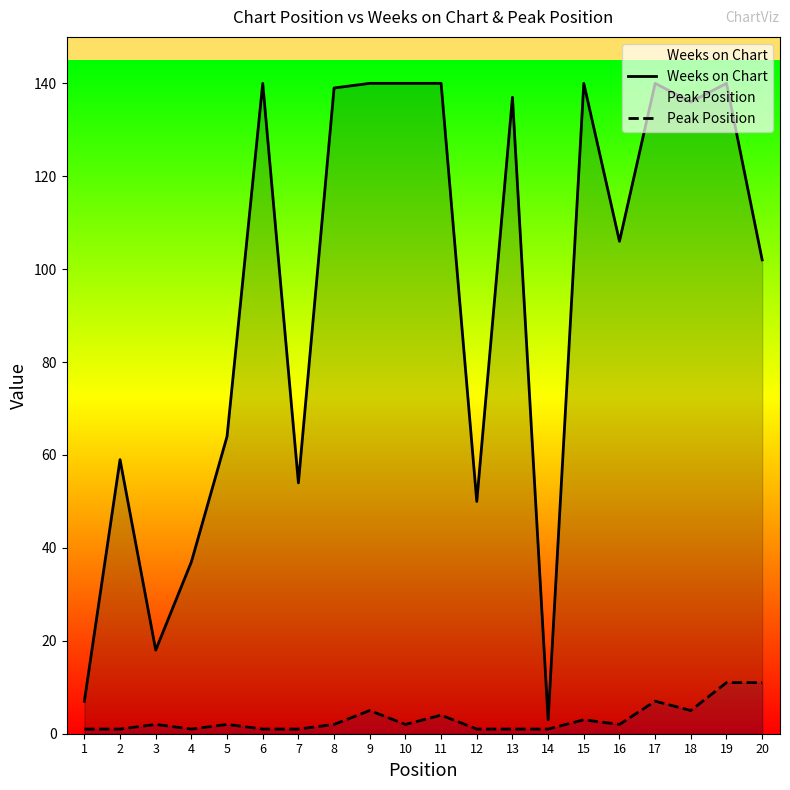

Reading left to right, list all the values displayed in this chart.

Weeks on Chart: 1=7	2=59	3=18	4=37	5=64	6=140	7=54	8=139	9=140	10=140	11=140	12=50	13=137	14=3	15=140	16=106	17=140	18=136	19=140	20=102
Peak Position: 1=1	2=1	3=2	4=1	5=2	6=1	7=1	8=2	9=5	10=2	11=4	12=1	13=1	14=1	15=3	16=2	17=7	18=5	19=11	20=11